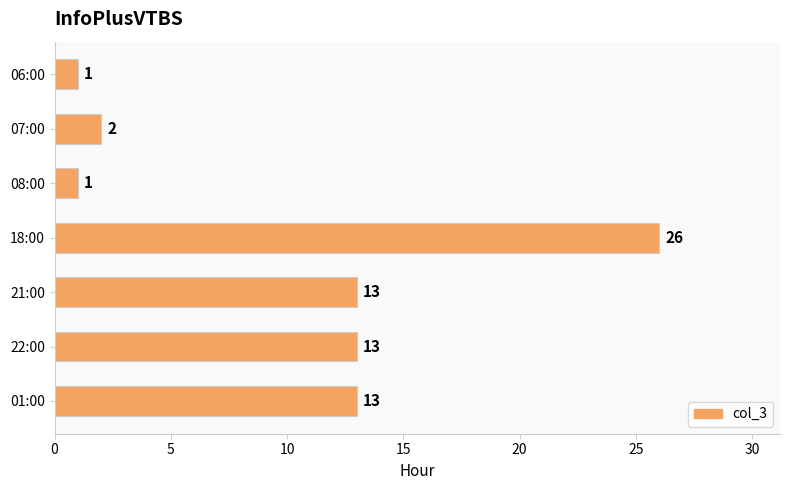

What is the difference between the values at 08:00 and 22:00?

12